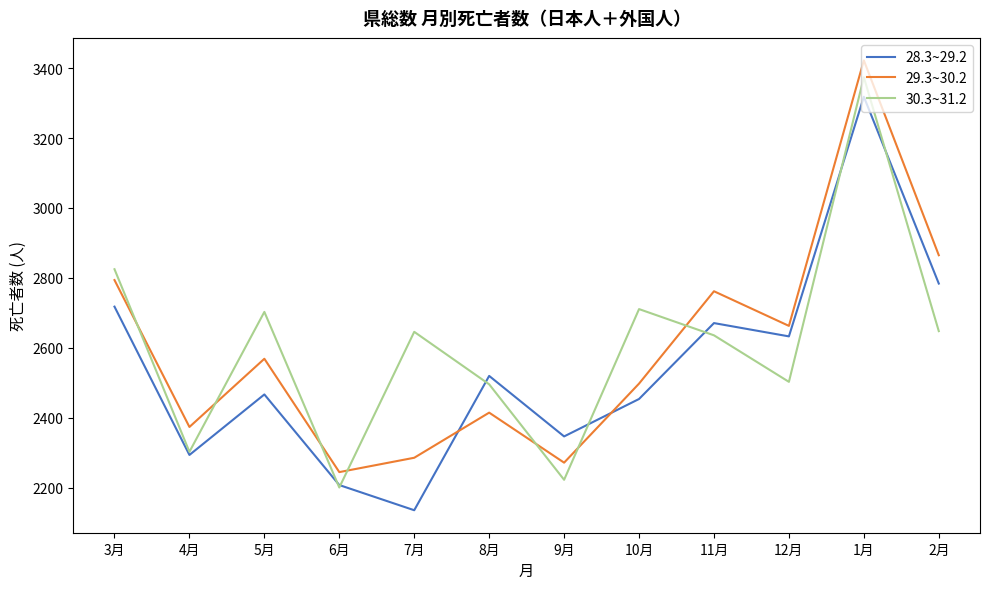

How many interior local peaks does the 29.3~30.2 series have?

4